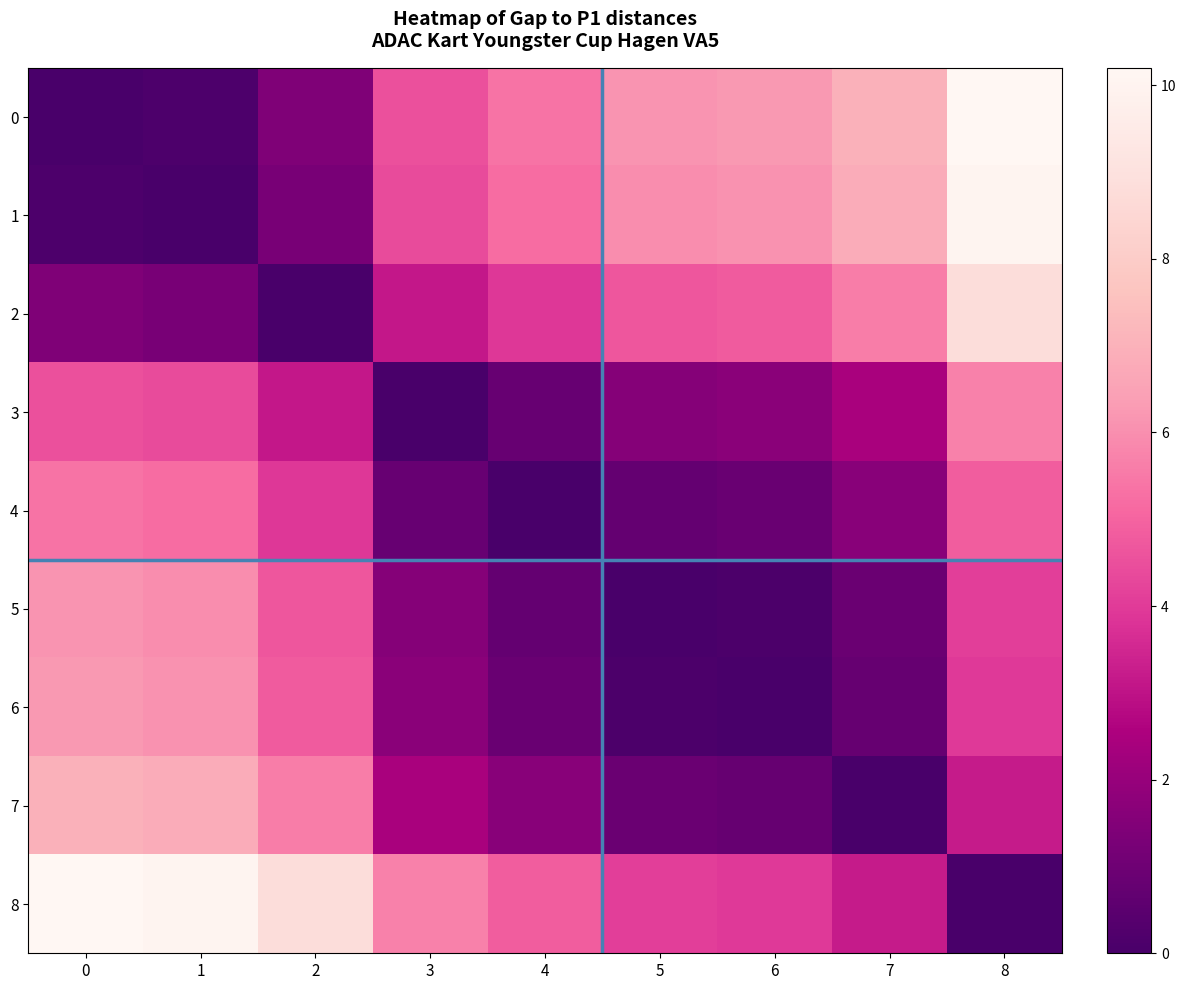

List the series in order of their peak value, highest first.

0, 8, 1, 2, 7, 6, 5, 3, 4